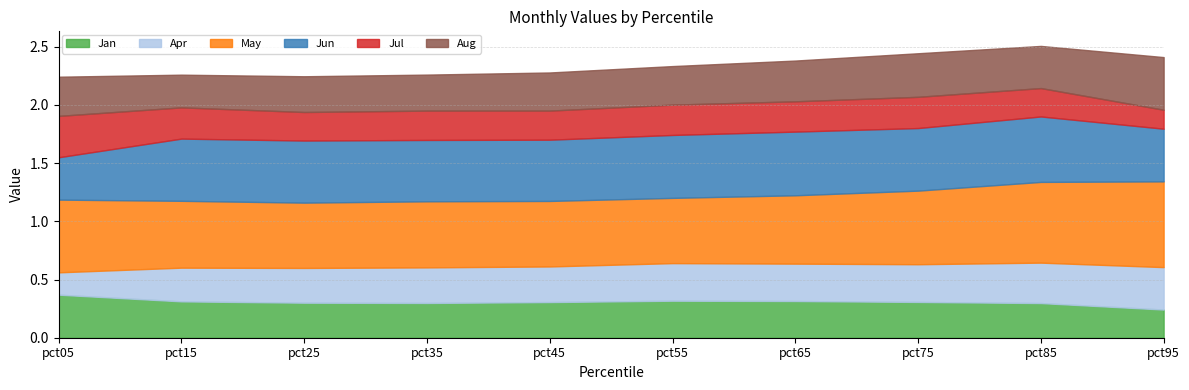

Does the chart have visible grid lines?

Yes